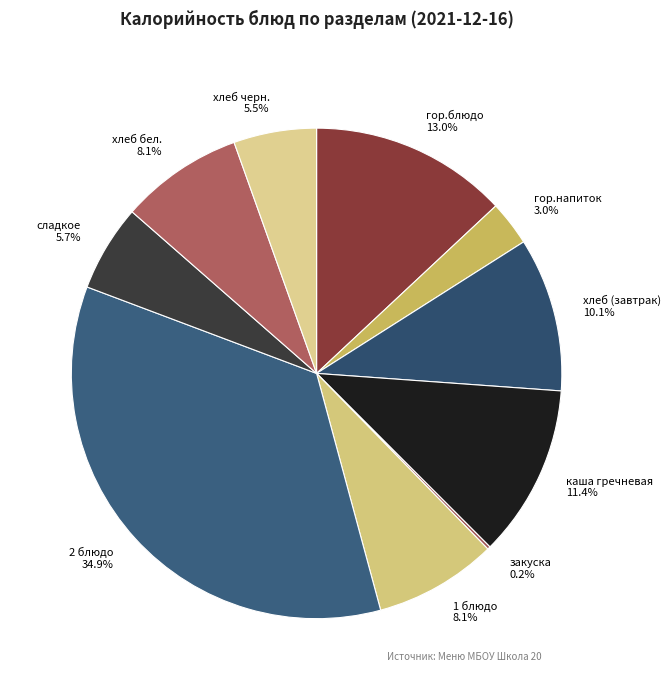

To the nearest percent, what portion does гор.блюдо represent?

13%